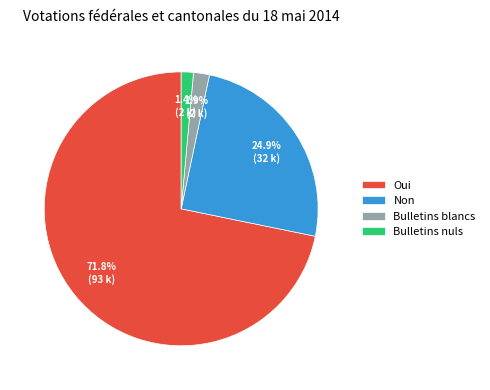

Which slice is the largest?

Oui